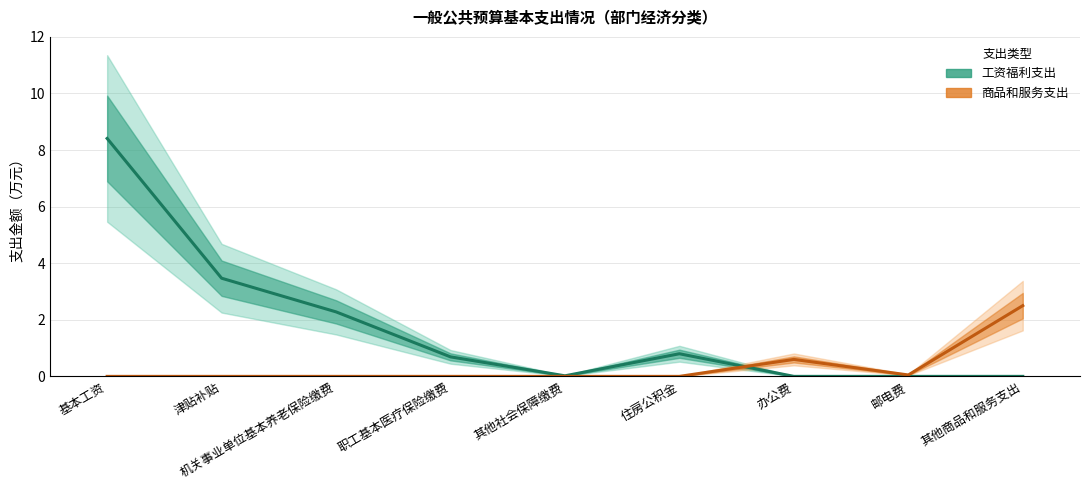

What is the difference between the maximum and second lowest values in the 工资福利支出（estimate） series?

8.4